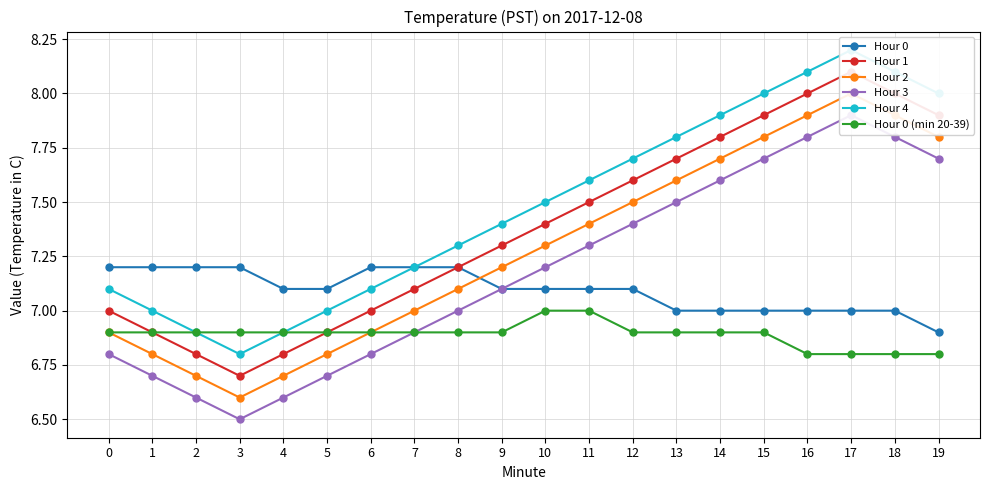

What is the difference between the maximum and minimum values in the Hour 4 series?

1.4